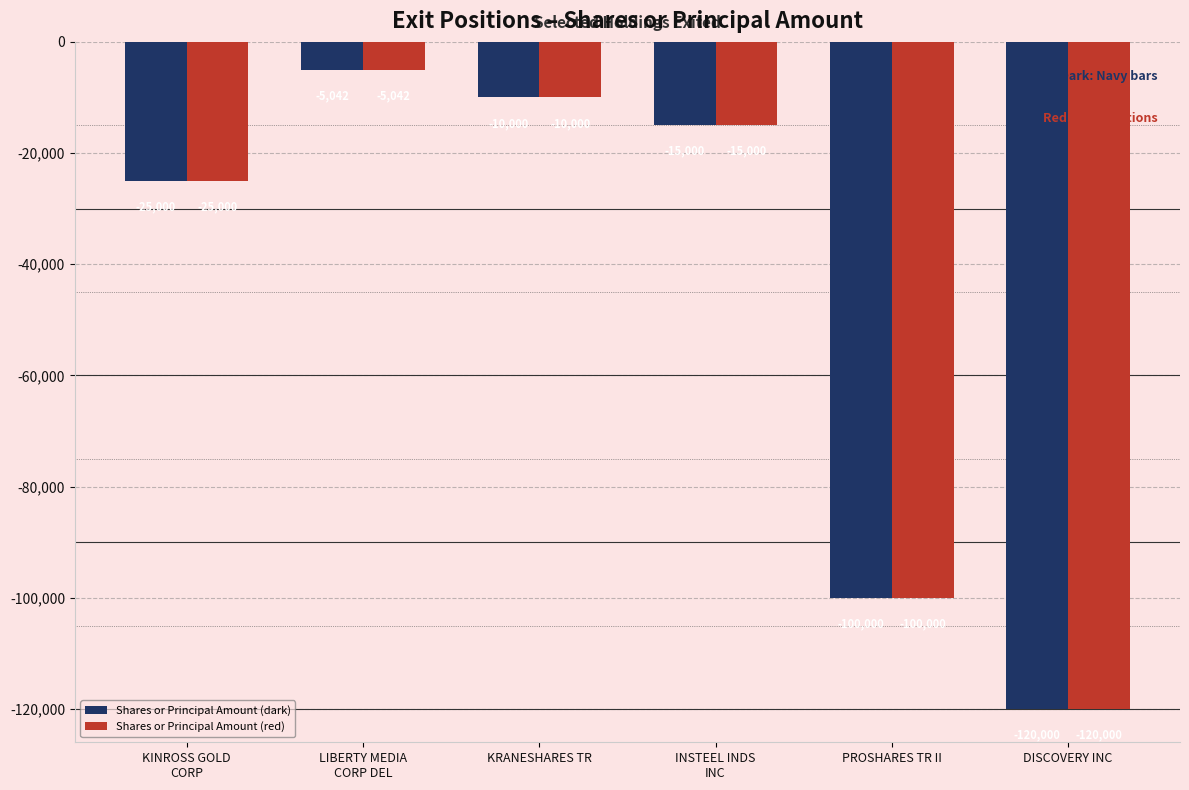

How many series are shown in this chart?

2